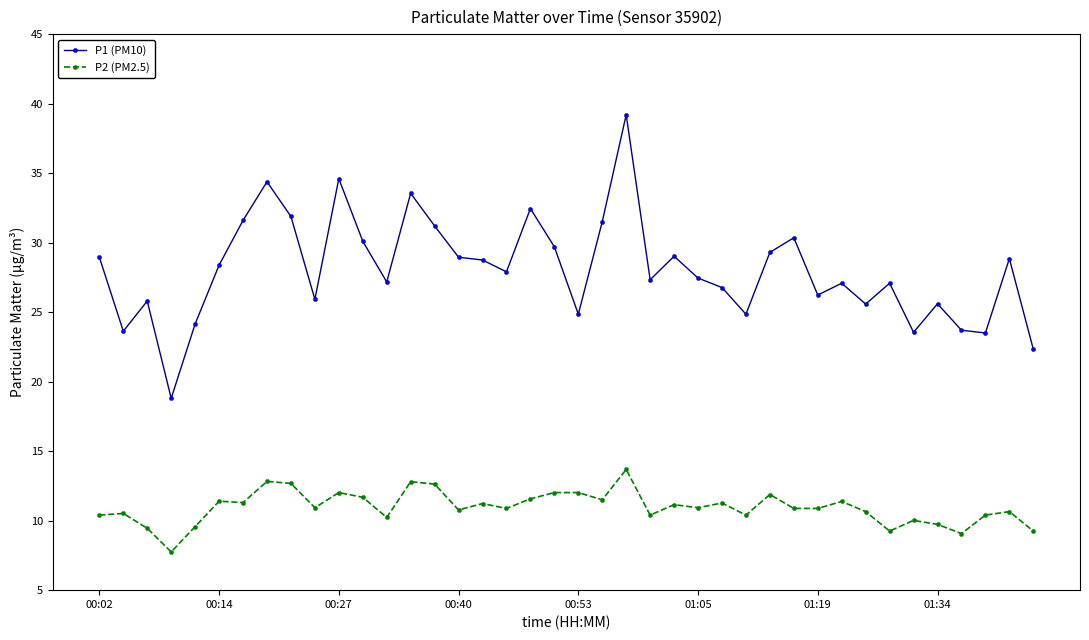

What is the value of the P2 (PM2.5) point at the 29th from the left?

11.9